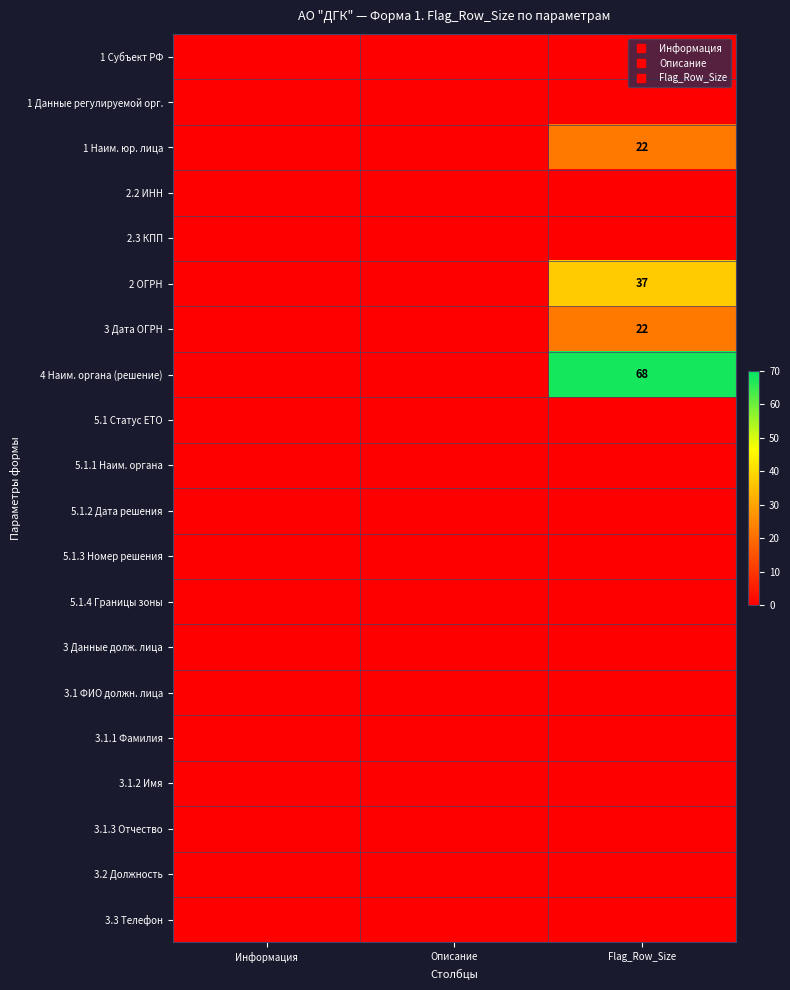

Is it true that 3.1.1 Фамилия equals 0 at Flag_Row_Size?

True